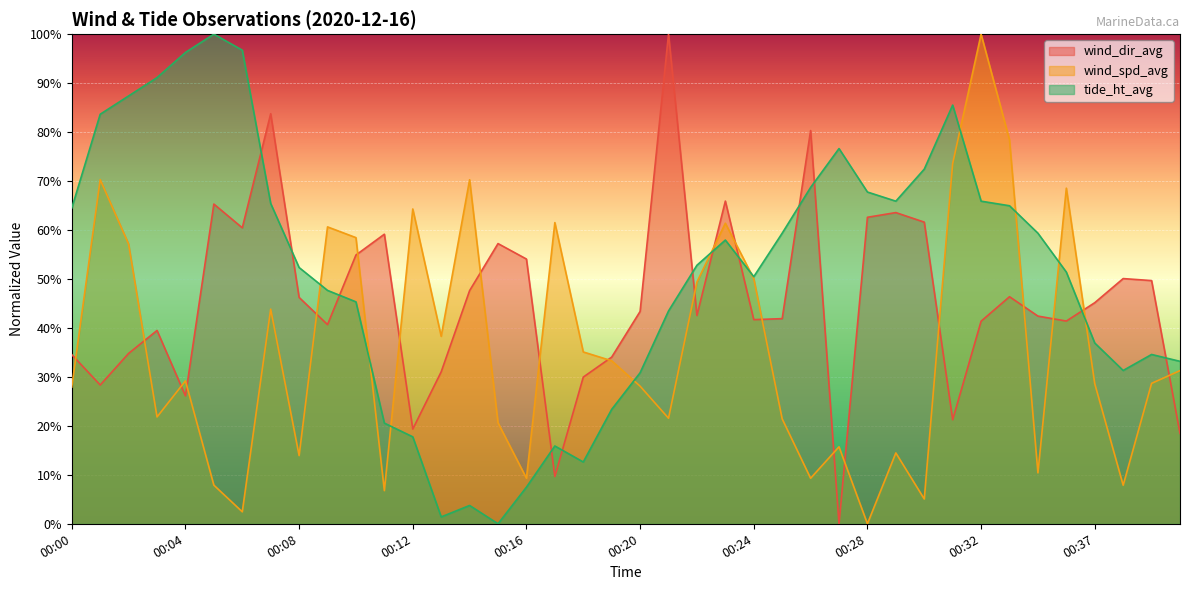

What is the highest value of the wind_dir_avg series?

100.0